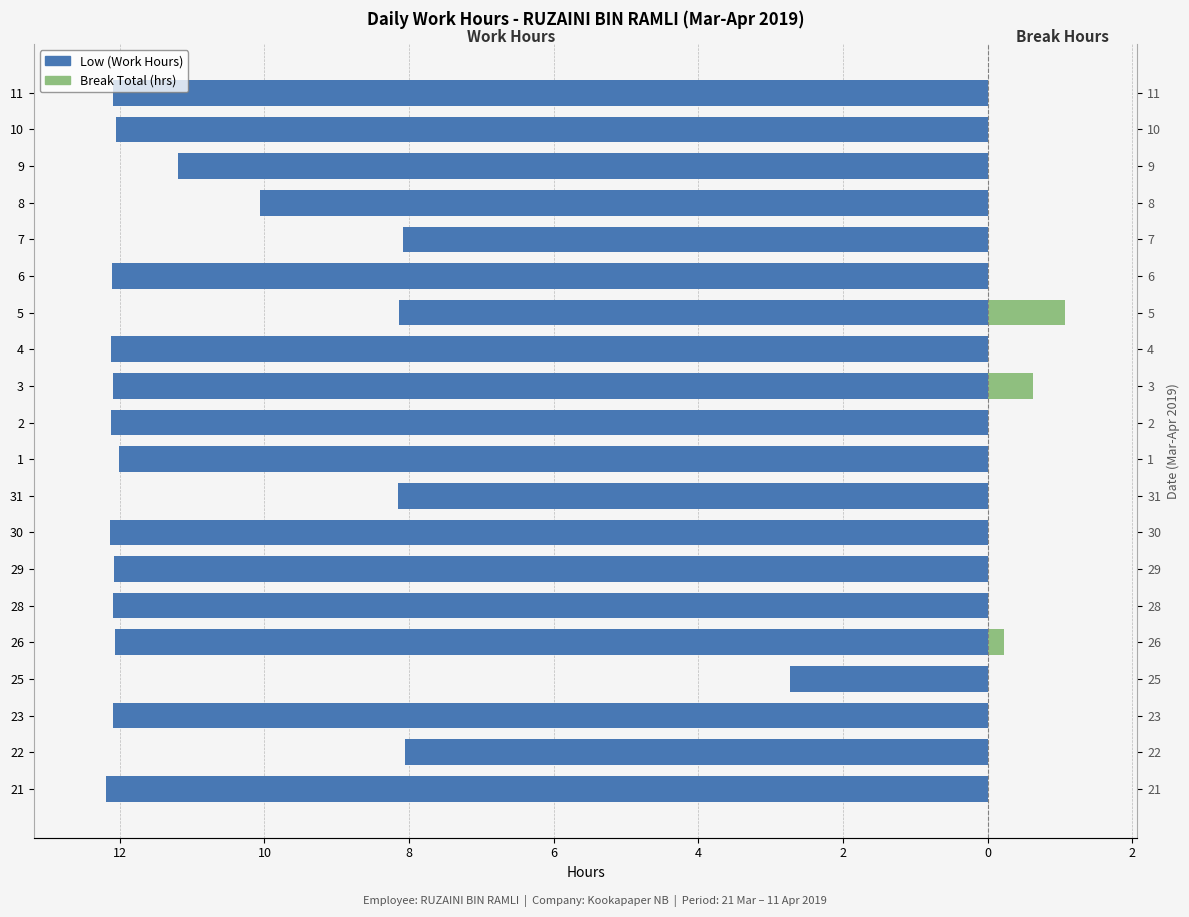

What is the difference between the highest and lowest values at 2?

12.1